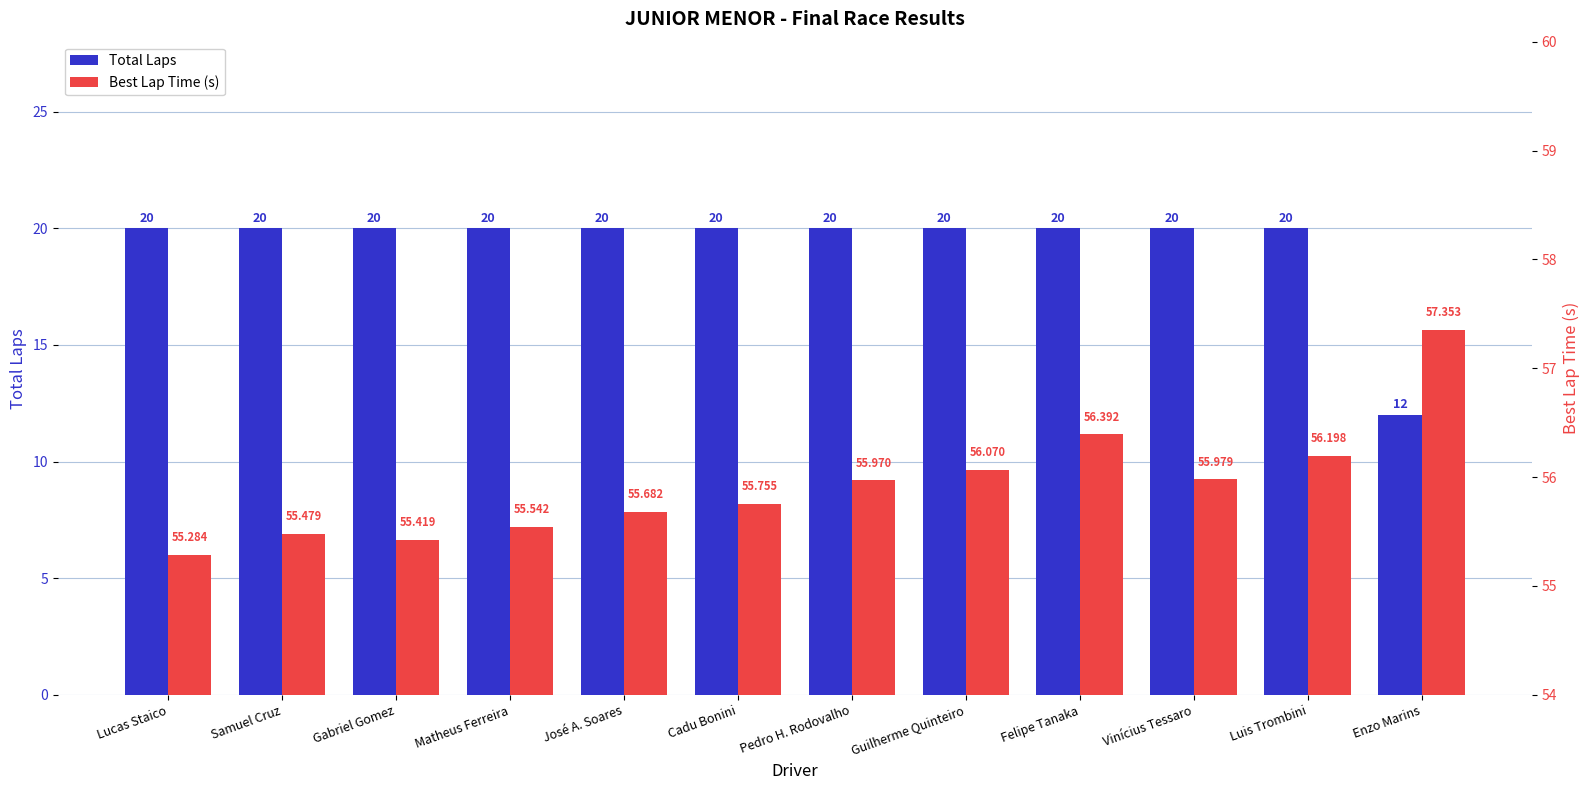

What position from the right is Lucas Staico?

12